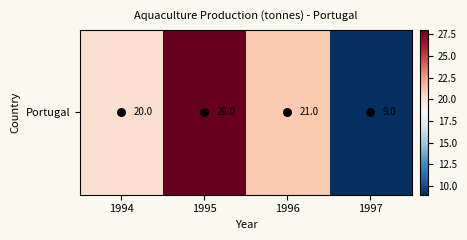

What is the sum of the values at 1994 and 1995?

48